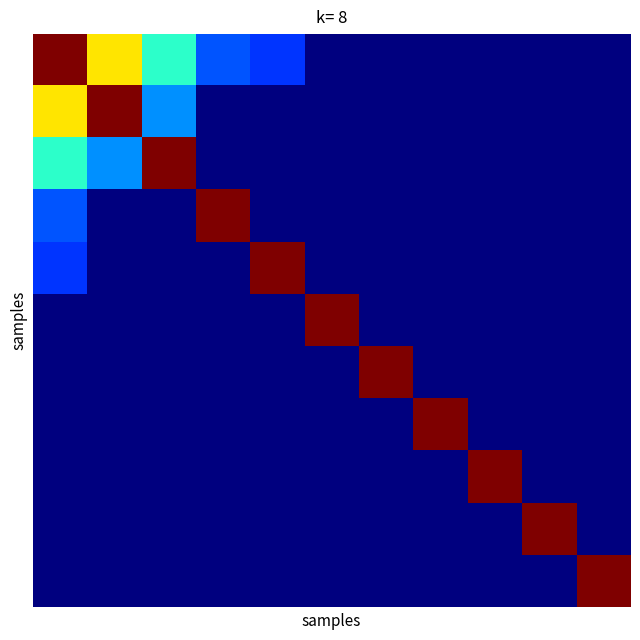

Between 6 and 8, which is larger?

6